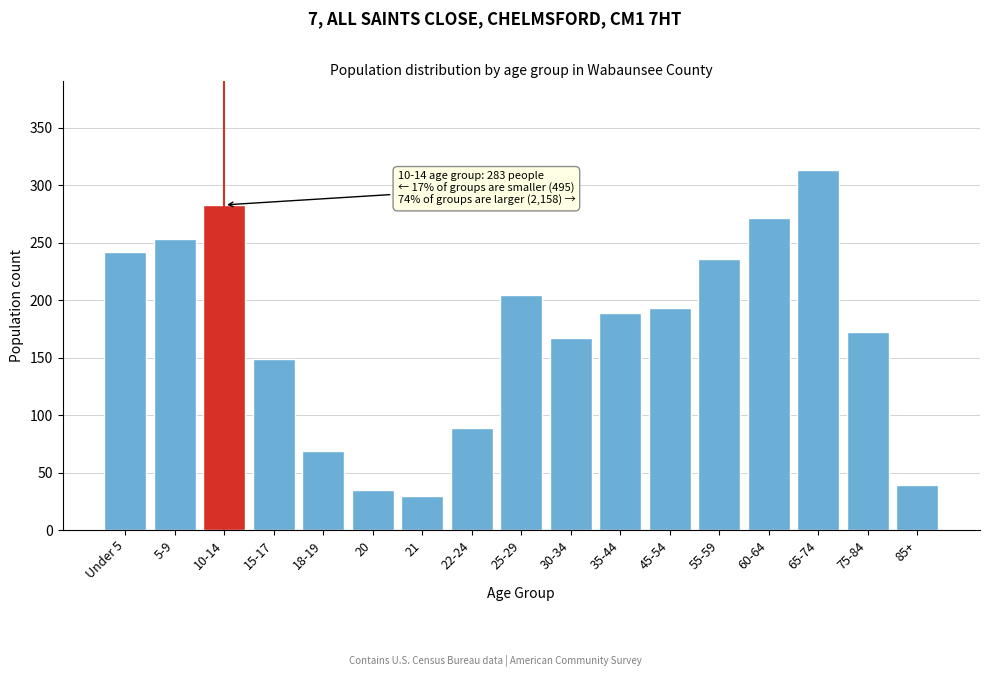

Reading right to left, what are all the values shown in this chart?

85+=39	75-84=172	65-74=313	60-64=272	55-59=236	45-54=193	35-44=189	30-34=167	25-29=205	22-24=89	21=30	20=35	18-19=69	15-17=149	10-14=283	5-9=253	Under 5=242